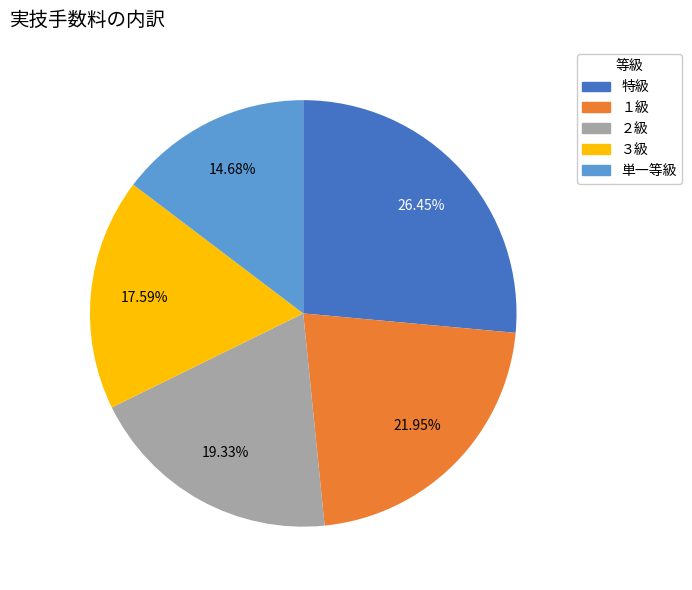

Between ３級 and ２級, which is larger?

２級